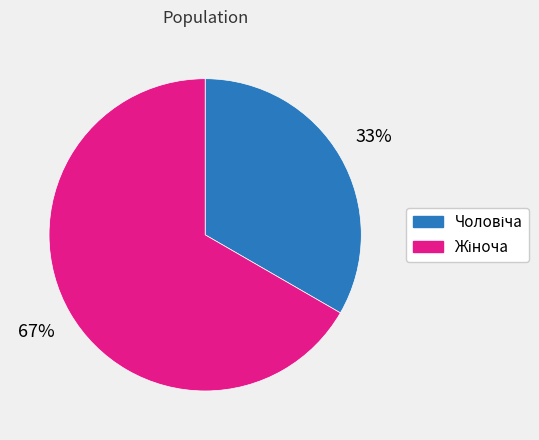

To the nearest percent, what is the average slice percentage?

50%